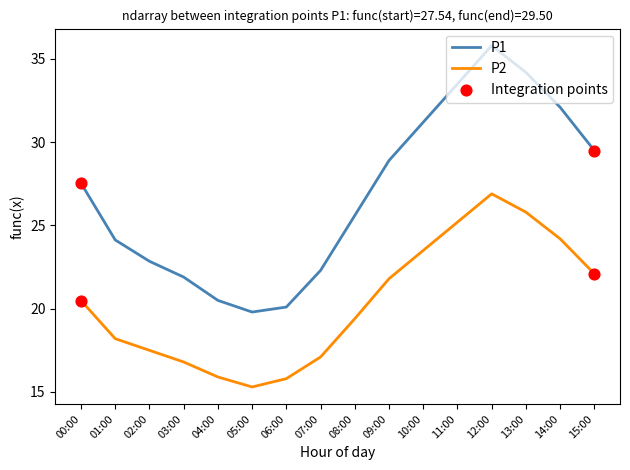

At which category is the sum across all series the highest?

12:00